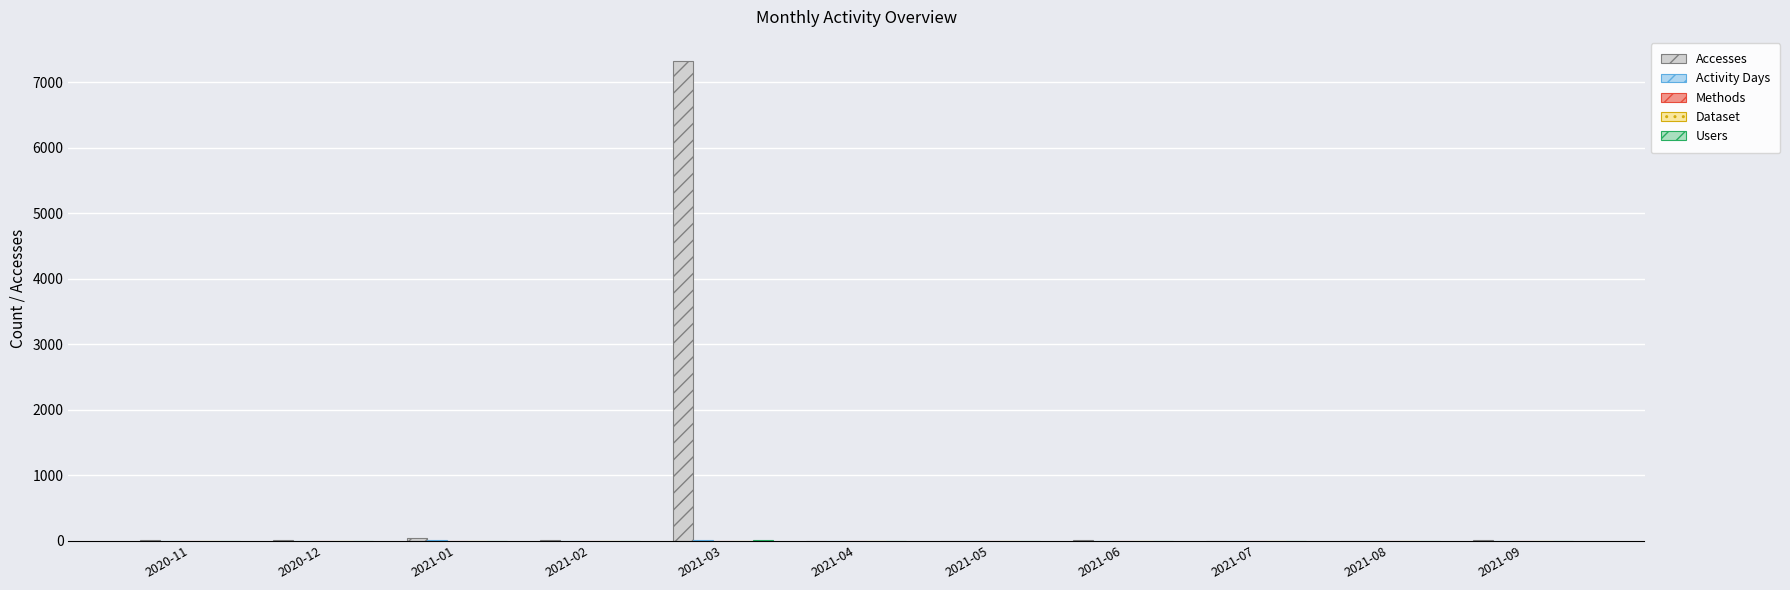

At which category does the chart reach its peak across all series?

2021-03